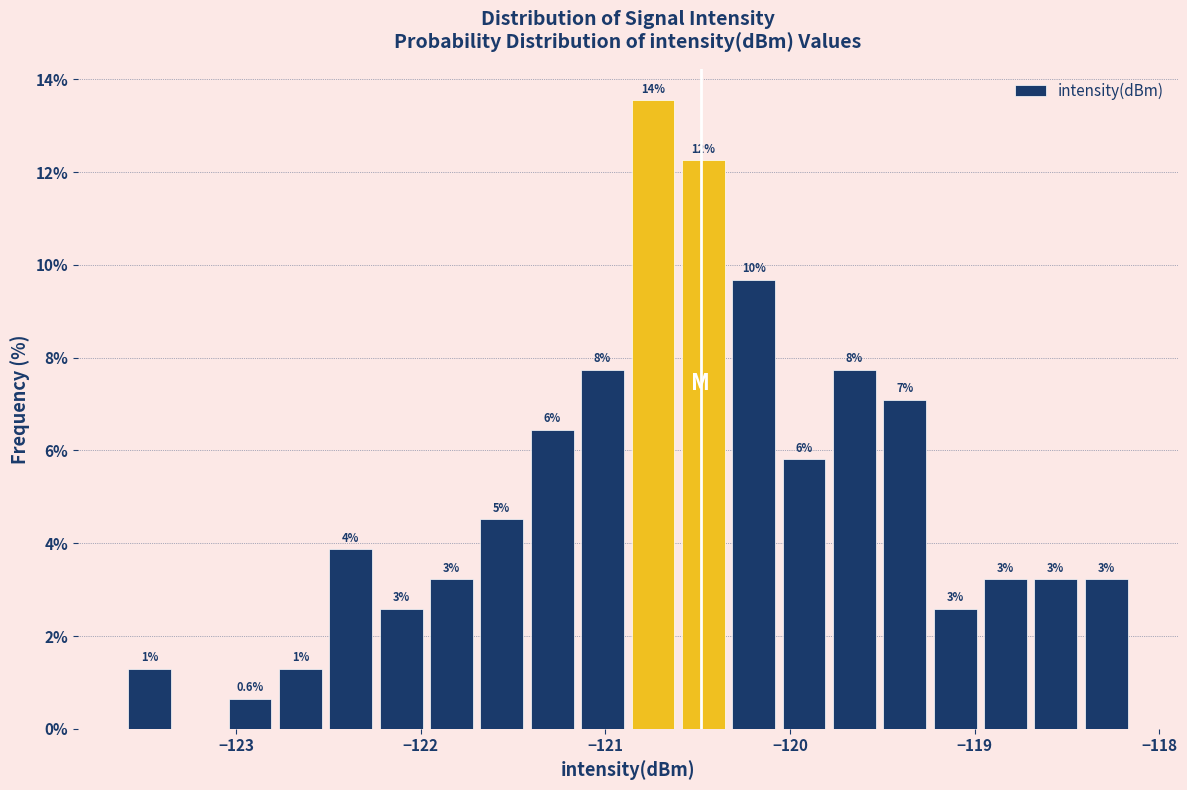

Read against the x-axis, roughly where is the centre of the tallest bar?

-120.7